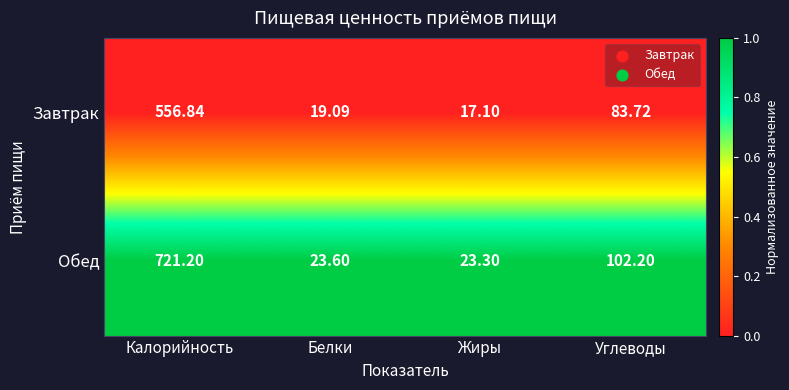

How many data points does each series have?

4